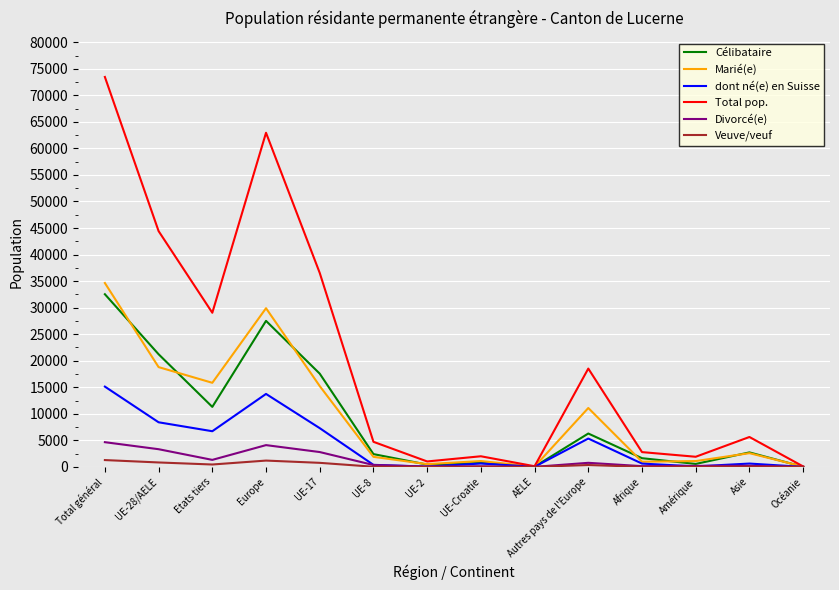

True or false: Total pop. has a value of 1910 at Amérique.

True